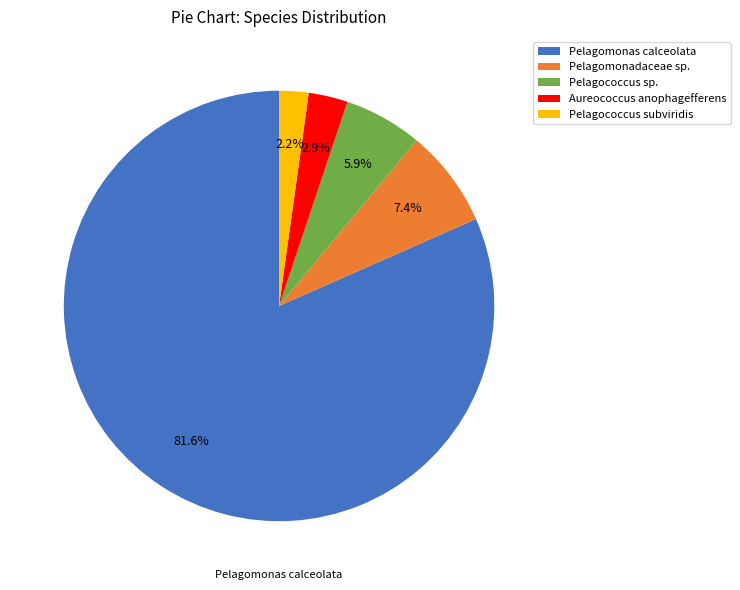

Is there any slice that represents more than half of the pie?

Yes